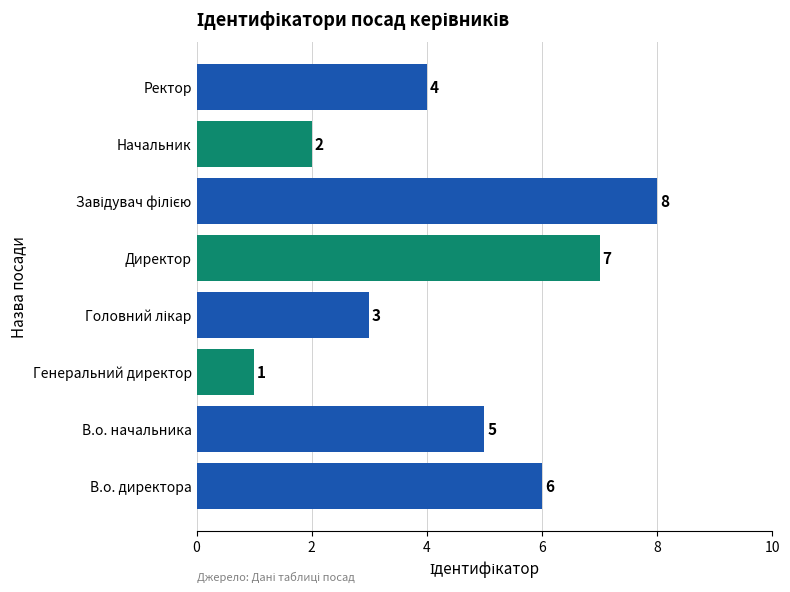

What is the ratio of the value at В.о. директора to the value at Директор?

0.9